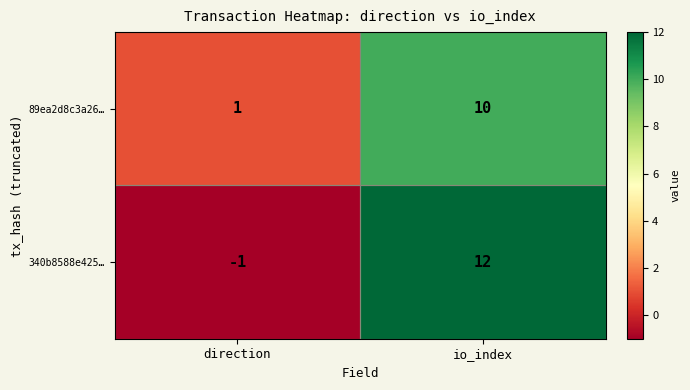

What is the difference between the 340b8588e425… values at direction and io_index?

13